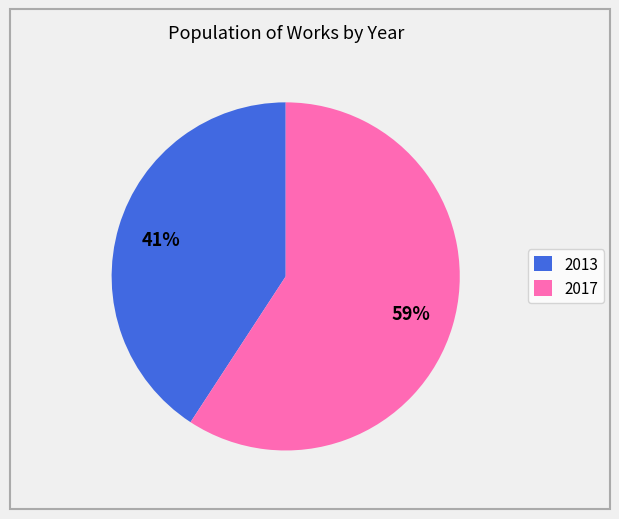

To the nearest percent, what is the combined percentage of 2017 and 2013?

100%